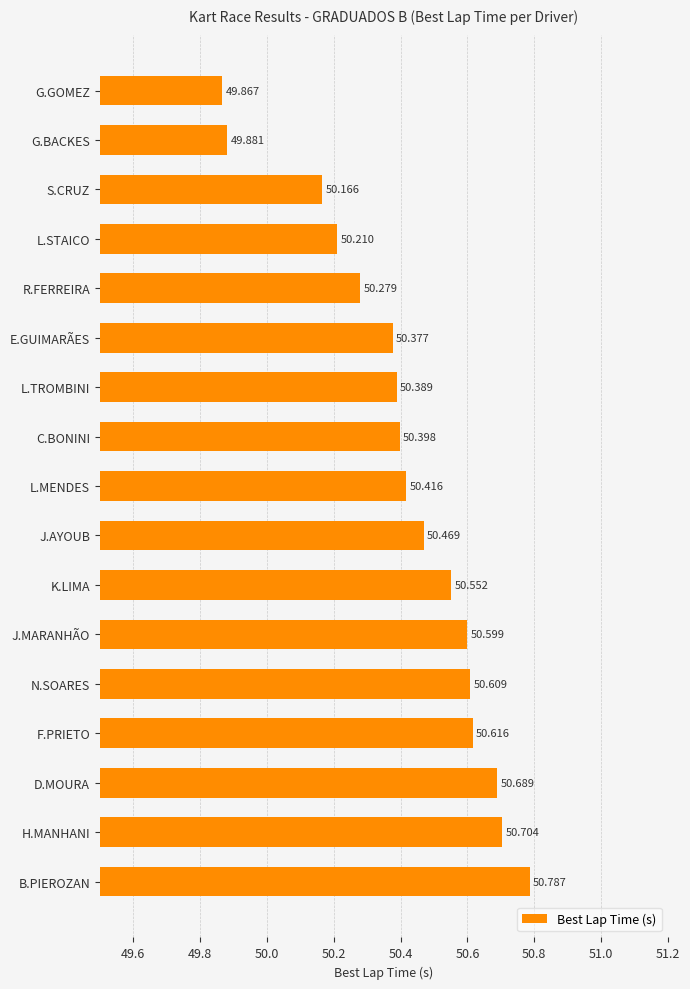

Count the number of values greater than 50.

15